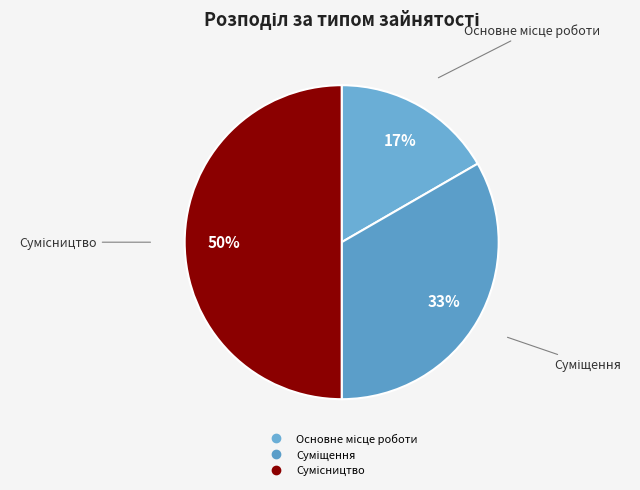

To the nearest percent, what is the difference between the largest and smallest slice percentages?

33%